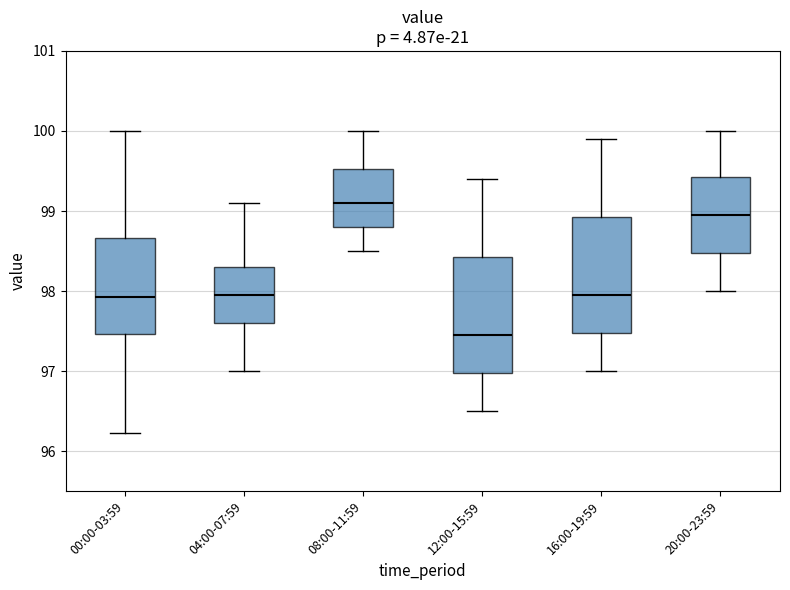

Which box has the lowest median line?

12:00-15:59